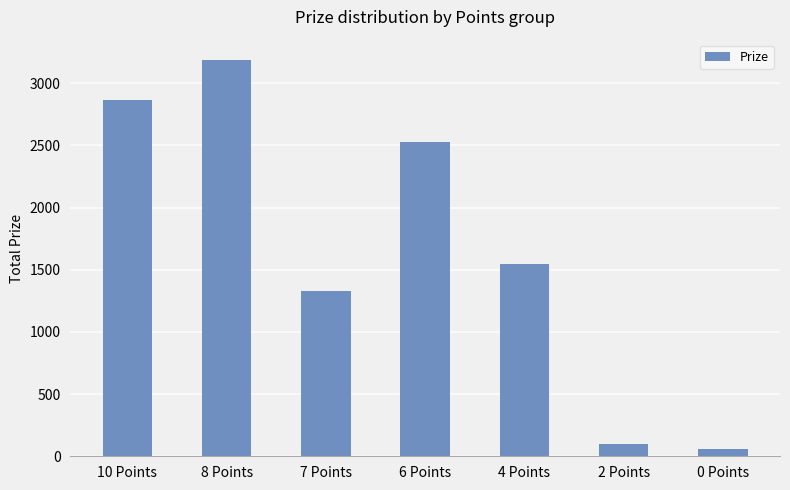

What position from the right is 10 Points?

7